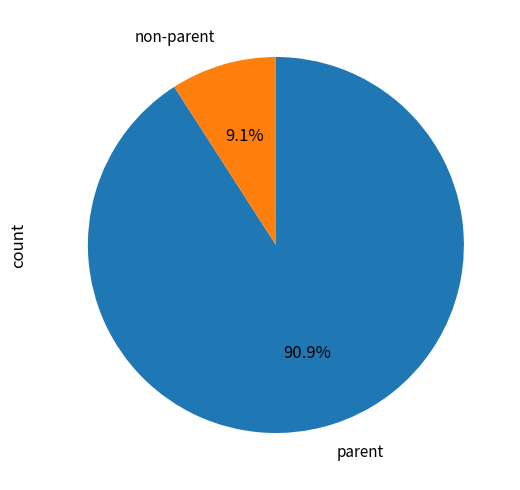

Which slice is the smallest?

non-parent